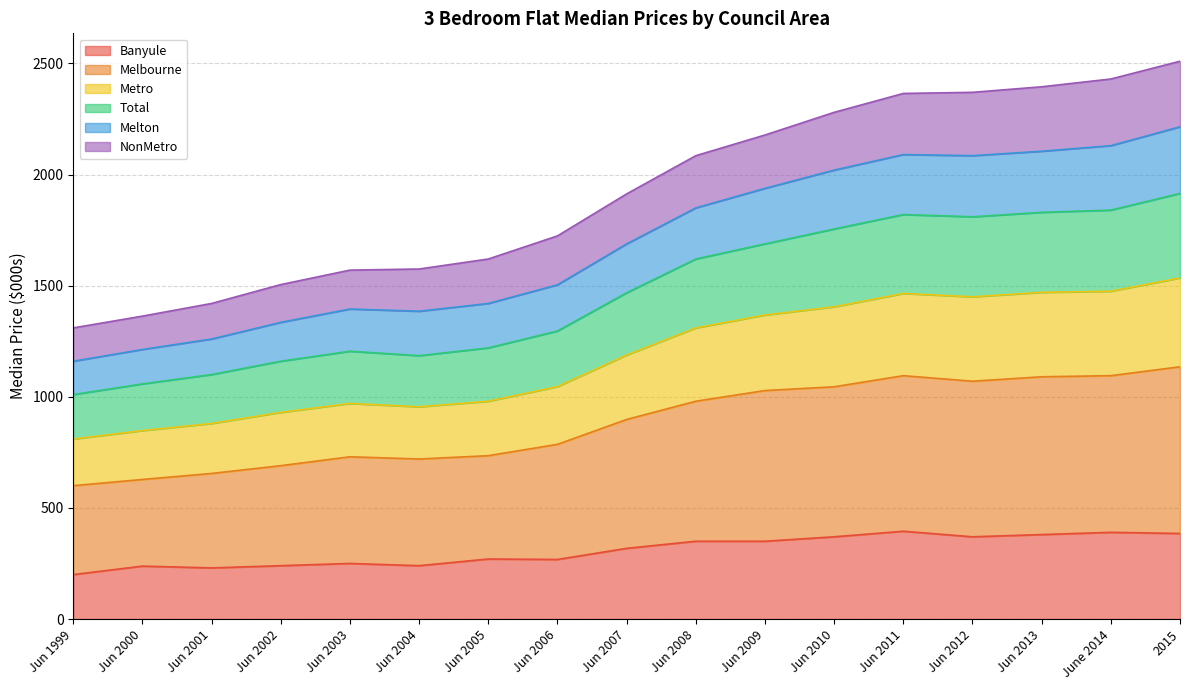

What value does the Banyule series have at Jun 2010?

370